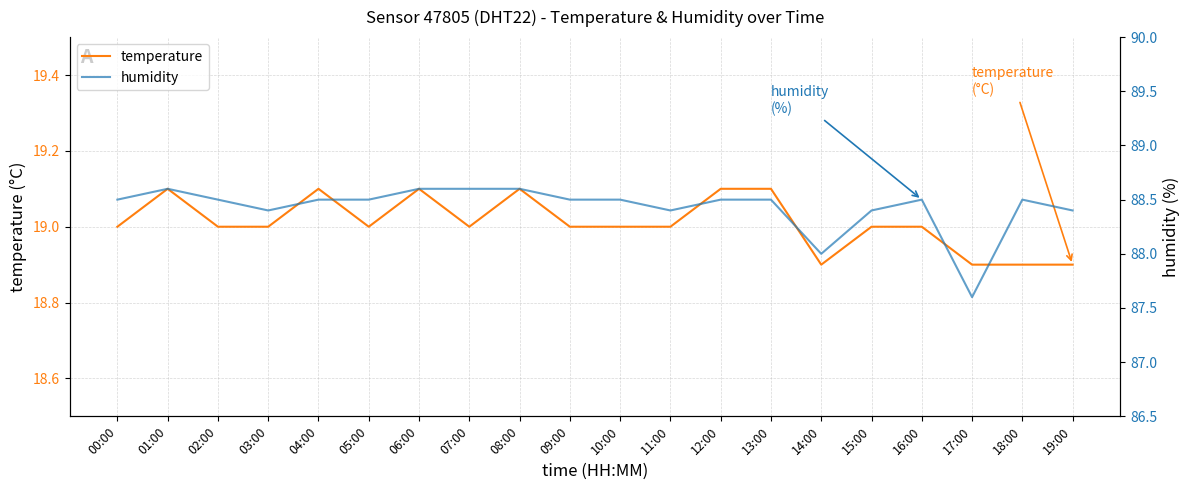

True or false: humidity and temperature intersect in this chart.

False